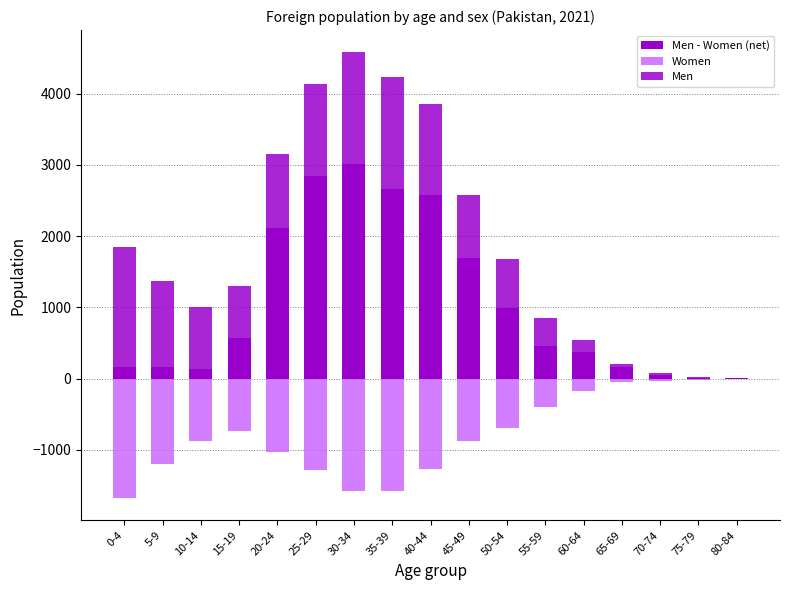

Which series changed the most between 45-49 and 55-59?

Men